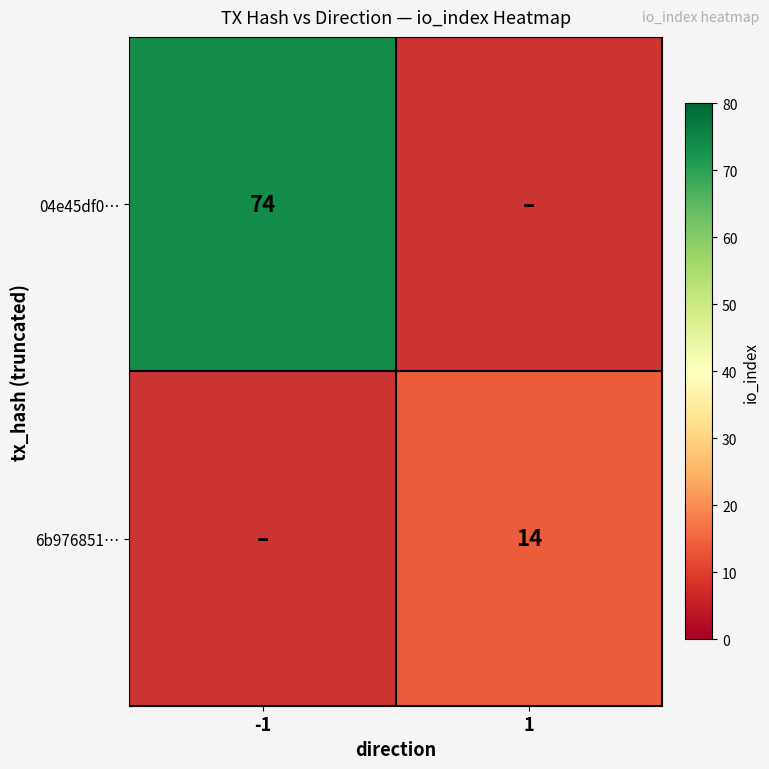

Between 1 and -1, which is larger?

-1